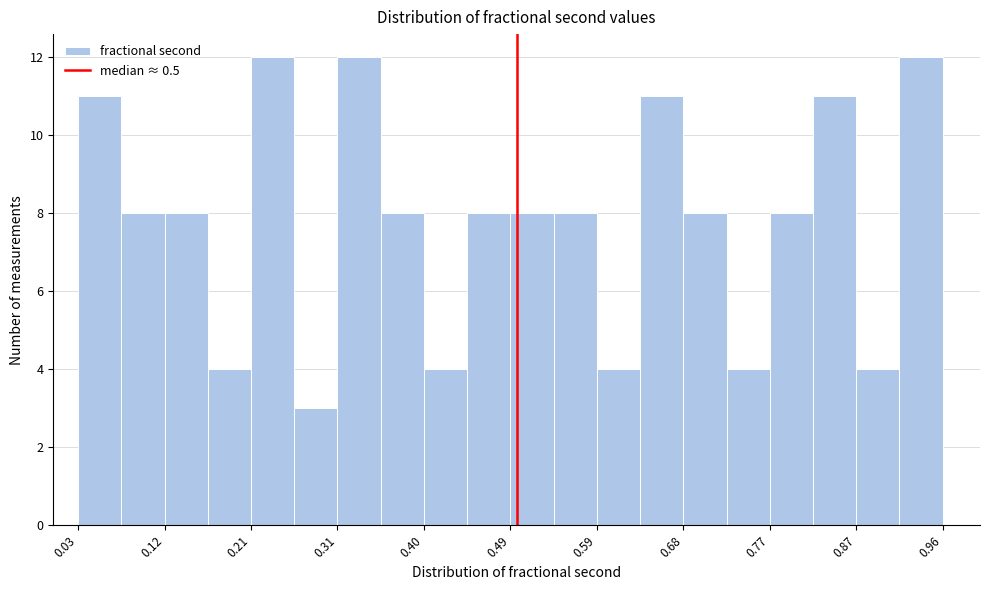

Reading left to right, transcribe this chart: for each bar, give the range it covers on the x-axis and its height. Neither the bar edges nor the heights are printed on the chart, so give them approximately, as read against the axes.

0.03 to 0.07: 11
0.07 to 0.12: 8
0.12 to 0.17: 8
0.17 to 0.21: 4
0.21 to 0.26: 12
0.26 to 0.31: 3
0.31 to 0.35: 12
0.35 to 0.40: 8
0.40 to 0.45: 4
0.45 to 0.49: 8
0.49 to 0.54: 8
0.54 to 0.59: 8
0.59 to 0.63: 4
0.63 to 0.68: 11
0.68 to 0.73: 8
0.73 to 0.77: 4
0.77 to 0.82: 8
0.82 to 0.87: 11
0.87 to 0.91: 4
0.91 to 0.96: 12